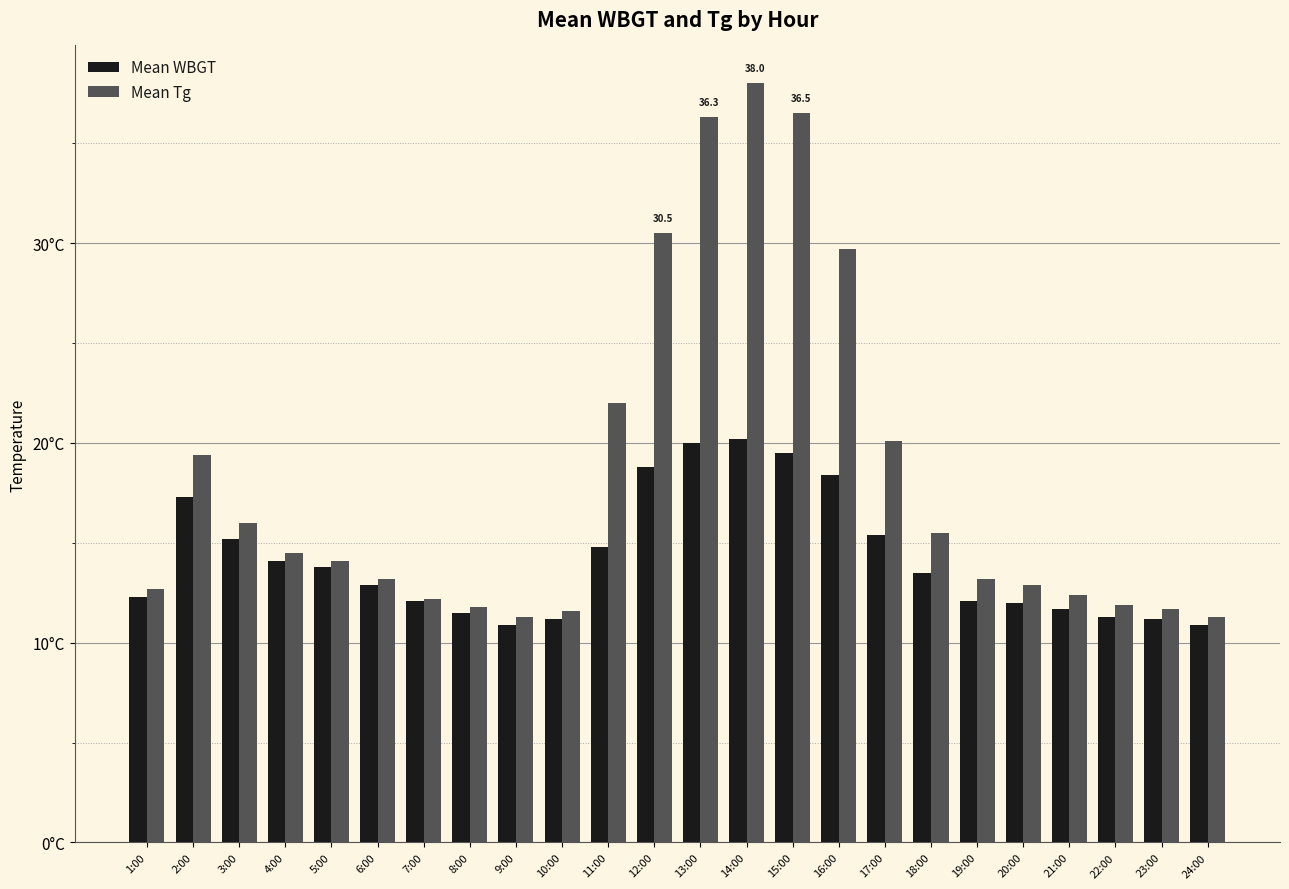

Are the bars grouped side by side (vs. stacked)?

Yes